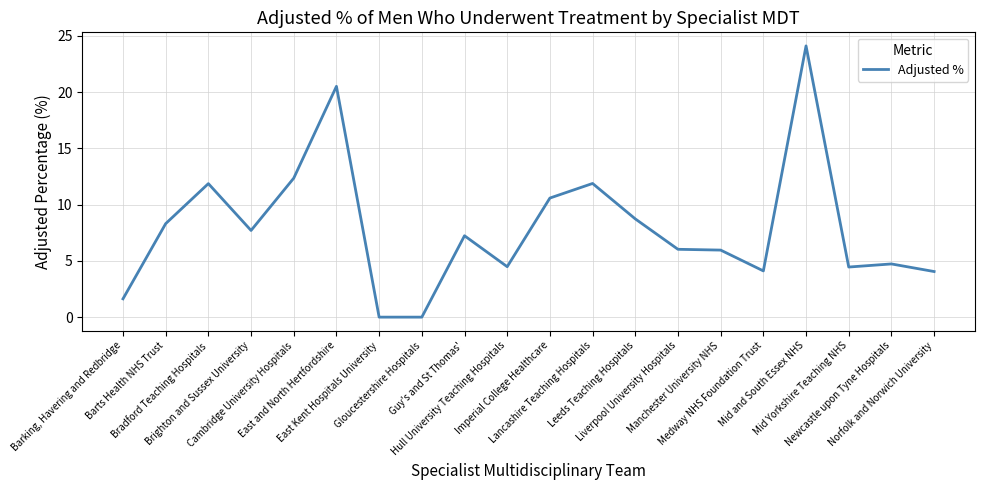

What is the difference between the second highest and minimum values?

20.5